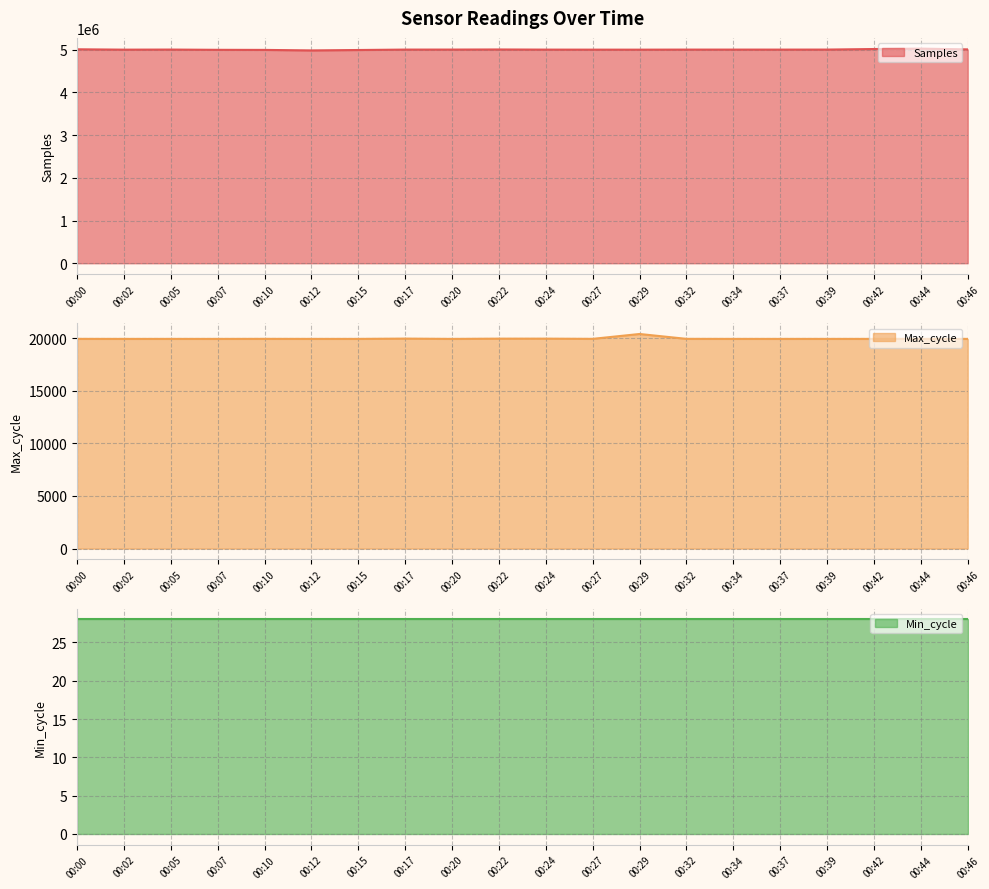

What is the total value across all series at 00:05?

5021863